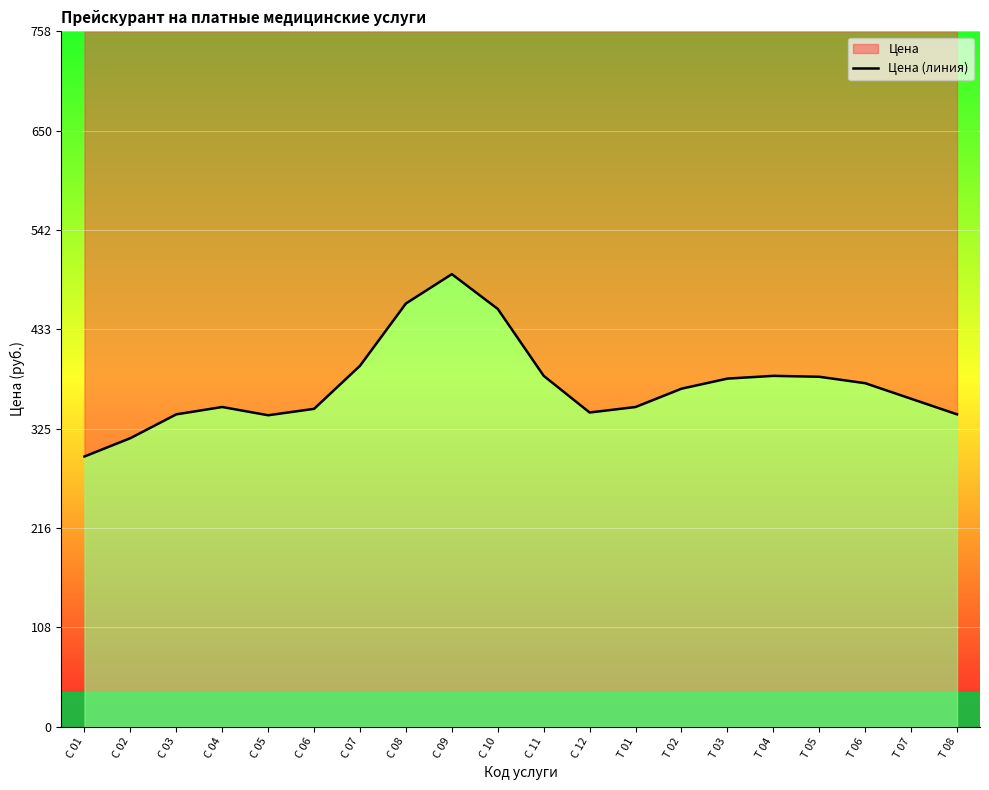

Reading right to left, transcribe all the data shown in this chart.

341	358	375	382	383	380	369	349	343	383	456	494	462	394	347	340	349	341	315	295